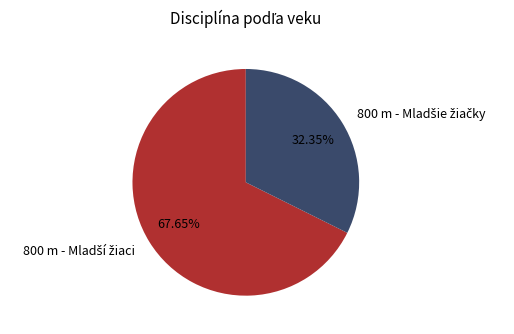

Does any single category account for the majority?

Yes